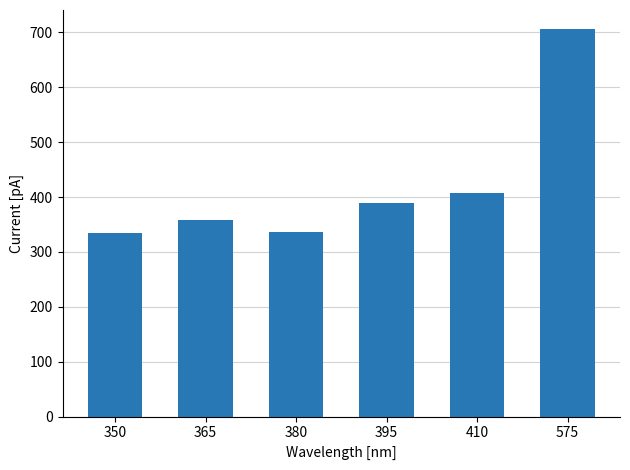

What is the greatest value displayed?

705.7